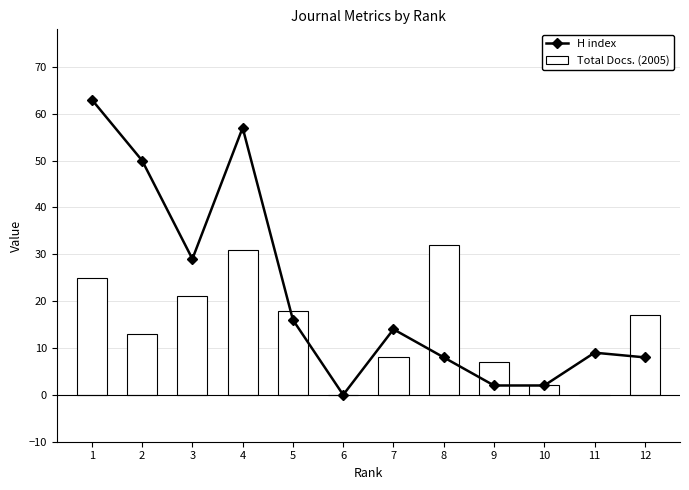

Reading left to right, list all the values displayed in this chart.

H index: 1=63	2=50	3=29	4=57	5=16	6=0	7=14	8=8	9=2	10=2	11=9	12=8
Total Docs. (2005): 1=25	2=13	3=21	4=31	5=18	6=0	7=8	8=32	9=7	10=2	11=0	12=17